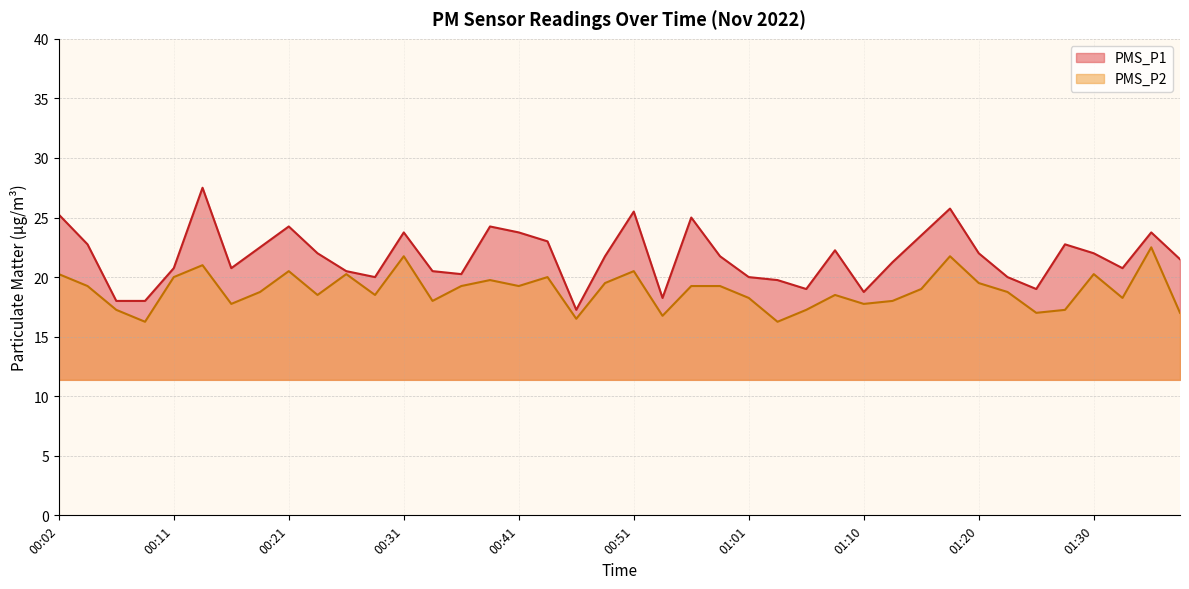

Reading left to right, transcribe all the data shown in this chart.

PMS_P1: 25.2	22.8	18.0	18.0	20.8	27.5	20.8	22.5	24.2	22.0	20.5	20.0	23.8	20.5	20.2	24.2	23.8	23.0	17.2	21.8	25.5	18.2	25.0	21.8	20.0	19.8	19.0	22.2	18.8	21.2	23.5	25.8	22.0	20.0	19.0	22.8	22.0	20.8	23.8	21.5
PMS_P2: 20.2	19.2	17.2	16.2	20.0	21.0	17.8	18.8	20.5	18.5	20.2	18.5	21.8	18.0	19.2	19.8	19.2	20.0	16.5	19.5	20.5	16.8	19.2	19.2	18.2	16.2	17.2	18.5	17.8	18.0	19.0	21.8	19.5	18.8	17.0	17.2	20.2	18.2	22.5	17.0